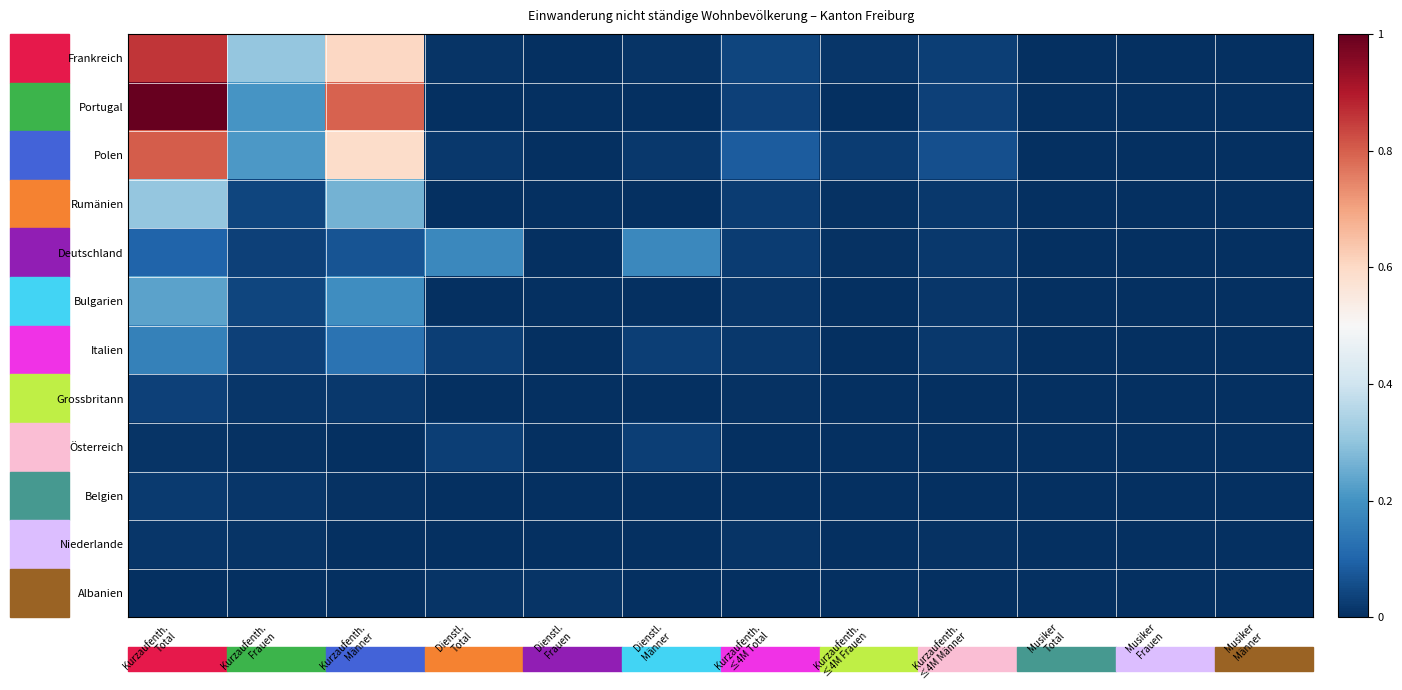

Reading right to left, list all the values displayed in this chart.

Frankreich: Musiker
Männer=0.0	Musiker
Frauen=0.0	Musiker
Total=0.0	Kurzaufenth.
≤4M Männer=0.0	Kurzaufenth.
≤4M Frauen=0.0	Kurzaufenth.
≤4M Total=0.0	Dienstl.
Männer=0.0	Dienstl.
Frauen=0.0	Dienstl.
Total=0.0	Kurzaufenth.
Männer=0.6	Kurzaufenth.
Frauen=0.3	Kurzaufenth.
Total=0.9
Portugal: Musiker
Männer=0.0	Musiker
Frauen=0.0	Musiker
Total=0.0	Kurzaufenth.
≤4M Männer=0.0	Kurzaufenth.
≤4M Frauen=0.0	Kurzaufenth.
≤4M Total=0.0	Dienstl.
Männer=0.0	Dienstl.
Frauen=0.0	Dienstl.
Total=0.0	Kurzaufenth.
Männer=0.8	Kurzaufenth.
Frauen=0.2	Kurzaufenth.
Total=1.0
Polen: Musiker
Männer=0.0	Musiker
Frauen=0.0	Musiker
Total=0.0	Kurzaufenth.
≤4M Männer=0.1	Kurzaufenth.
≤4M Frauen=0.0	Kurzaufenth.
≤4M Total=0.1	Dienstl.
Männer=0.0	Dienstl.
Frauen=0.0	Dienstl.
Total=0.0	Kurzaufenth.
Männer=0.6	Kurzaufenth.
Frauen=0.2	Kurzaufenth.
Total=0.8
Rumänien: Musiker
Männer=0.0	Musiker
Frauen=0.0	Musiker
Total=0.0	Kurzaufenth.
≤4M Männer=0.0	Kurzaufenth.
≤4M Frauen=0.0	Kurzaufenth.
≤4M Total=0.0	Dienstl.
Männer=0.0	Dienstl.
Frauen=0.0	Dienstl.
Total=0.0	Kurzaufenth.
Männer=0.3	Kurzaufenth.
Frauen=0.0	Kurzaufenth.
Total=0.3
Deutschland: Musiker
Männer=0.0	Musiker
Frauen=0.0	Musiker
Total=0.0	Kurzaufenth.
≤4M Männer=0.0	Kurzaufenth.
≤4M Frauen=0.0	Kurzaufenth.
≤4M Total=0.0	Dienstl.
Männer=0.2	Dienstl.
Frauen=0.0	Dienstl.
Total=0.2	Kurzaufenth.
Männer=0.1	Kurzaufenth.
Frauen=0.0	Kurzaufenth.
Total=0.1
Bulgarien: Musiker
Männer=0.0	Musiker
Frauen=0.0	Musiker
Total=0.0	Kurzaufenth.
≤4M Männer=0.0	Kurzaufenth.
≤4M Frauen=0.0	Kurzaufenth.
≤4M Total=0.0	Dienstl.
Männer=0.0	Dienstl.
Frauen=0.0	Dienstl.
Total=0.0	Kurzaufenth.
Männer=0.2	Kurzaufenth.
Frauen=0.0	Kurzaufenth.
Total=0.2
Italien: Musiker
Männer=0.0	Musiker
Frauen=0.0	Musiker
Total=0.0	Kurzaufenth.
≤4M Männer=0.0	Kurzaufenth.
≤4M Frauen=0.0	Kurzaufenth.
≤4M Total=0.0	Dienstl.
Männer=0.0	Dienstl.
Frauen=0.0	Dienstl.
Total=0.0	Kurzaufenth.
Männer=0.1	Kurzaufenth.
Frauen=0.0	Kurzaufenth.
Total=0.2
Grossbritann: Musiker
Männer=0.0	Musiker
Frauen=0.0	Musiker
Total=0.0	Kurzaufenth.
≤4M Männer=0.0	Kurzaufenth.
≤4M Frauen=0.0	Kurzaufenth.
≤4M Total=0.0	Dienstl.
Männer=0.0	Dienstl.
Frauen=0.0	Dienstl.
Total=0.0	Kurzaufenth.
Männer=0.0	Kurzaufenth.
Frauen=0.0	Kurzaufenth.
Total=0.0
Österreich: Musiker
Männer=0.0	Musiker
Frauen=0.0	Musiker
Total=0.0	Kurzaufenth.
≤4M Männer=0.0	Kurzaufenth.
≤4M Frauen=0.0	Kurzaufenth.
≤4M Total=0.0	Dienstl.
Männer=0.0	Dienstl.
Frauen=0.0	Dienstl.
Total=0.0	Kurzaufenth.
Männer=0.0	Kurzaufenth.
Frauen=0.0	Kurzaufenth.
Total=0.0
Belgien: Musiker
Männer=0.0	Musiker
Frauen=0.0	Musiker
Total=0.0	Kurzaufenth.
≤4M Männer=0.0	Kurzaufenth.
≤4M Frauen=0.0	Kurzaufenth.
≤4M Total=0.0	Dienstl.
Männer=0.0	Dienstl.
Frauen=0.0	Dienstl.
Total=0.0	Kurzaufenth.
Männer=0.0	Kurzaufenth.
Frauen=0.0	Kurzaufenth.
Total=0.0
Niederlande: Musiker
Männer=0.0	Musiker
Frauen=0.0	Musiker
Total=0.0	Kurzaufenth.
≤4M Männer=0.0	Kurzaufenth.
≤4M Frauen=0.0	Kurzaufenth.
≤4M Total=0.0	Dienstl.
Männer=0.0	Dienstl.
Frauen=0.0	Dienstl.
Total=0.0	Kurzaufenth.
Männer=0.0	Kurzaufenth.
Frauen=0.0	Kurzaufenth.
Total=0.0
Albanien: Musiker
Männer=0.0	Musiker
Frauen=0.0	Musiker
Total=0.0	Kurzaufenth.
≤4M Männer=0.0	Kurzaufenth.
≤4M Frauen=0.0	Kurzaufenth.
≤4M Total=0.0	Dienstl.
Männer=0.0	Dienstl.
Frauen=0.0	Dienstl.
Total=0.0	Kurzaufenth.
Männer=0.0	Kurzaufenth.
Frauen=0.0	Kurzaufenth.
Total=0.0